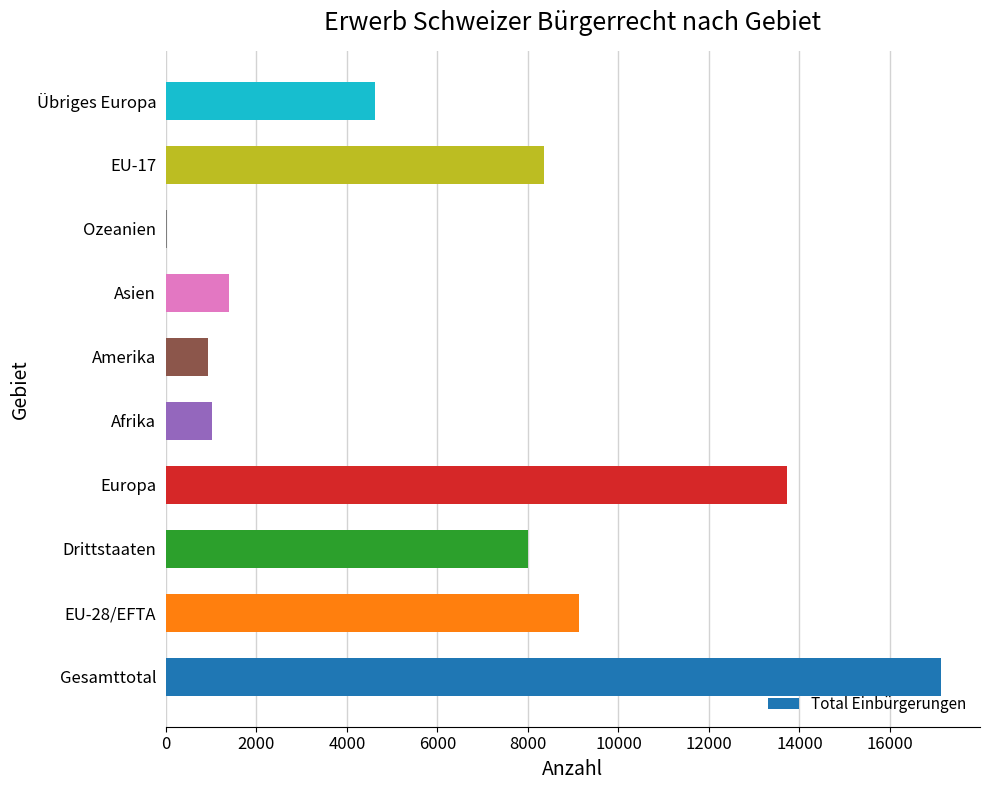

What is the average value?

6434